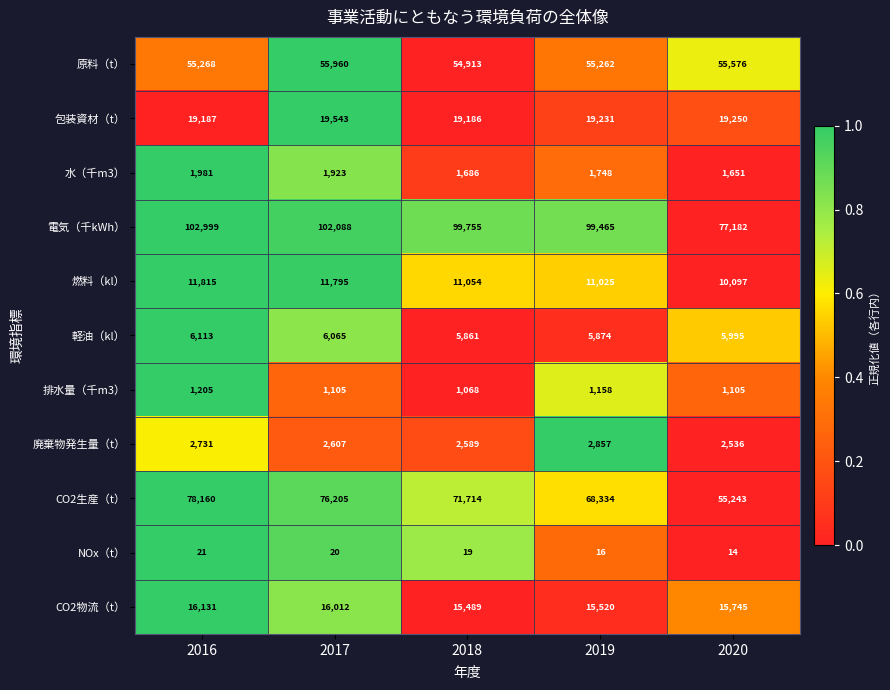

Which series has the widest spread of values?

電気（千kWh）